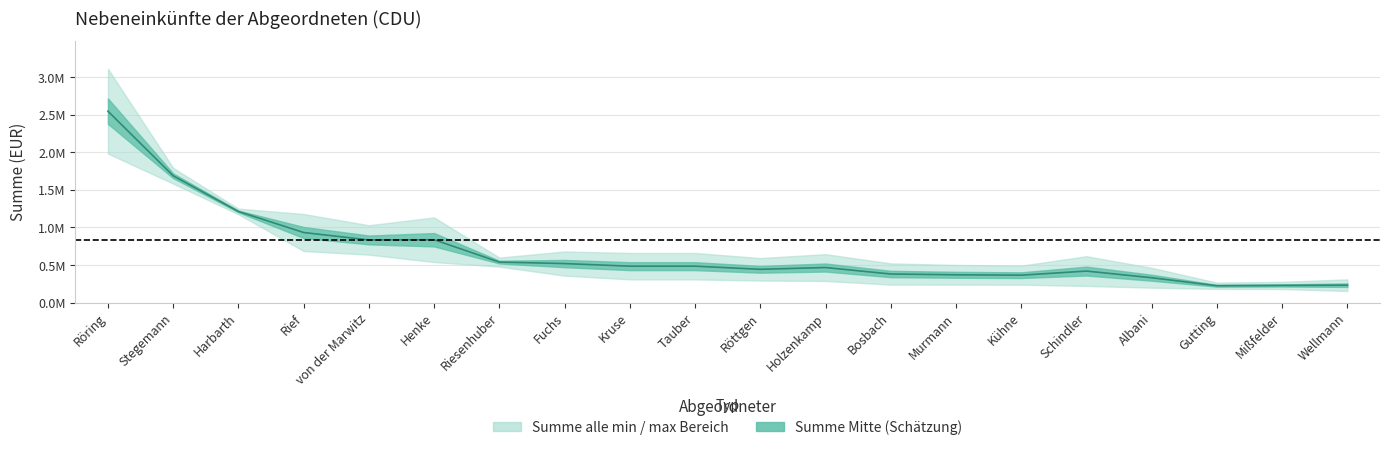

The value at von der Marwitz is 833250. True or false?

True